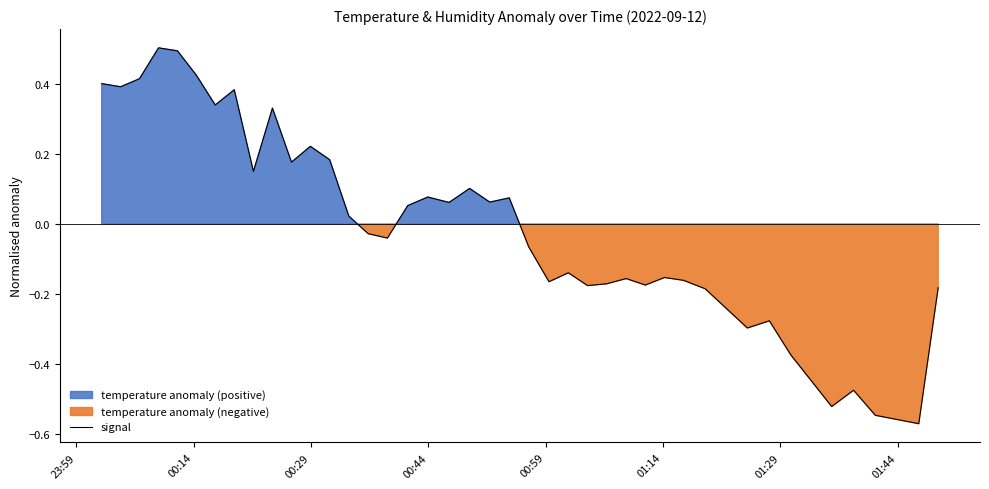

How many interior local valleys (lower than both neighbors) does the data have?

13